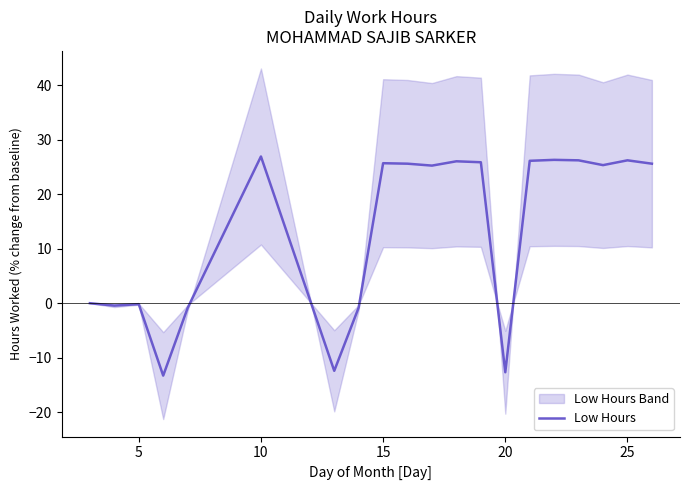

What is the smallest value displayed?

-13.3